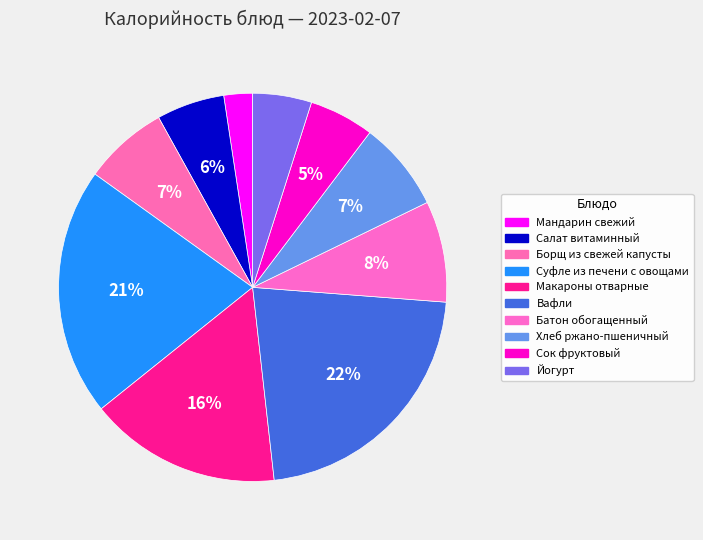

To the nearest percent, what percentage of the pie is Суфле из печени с овощами?

21%